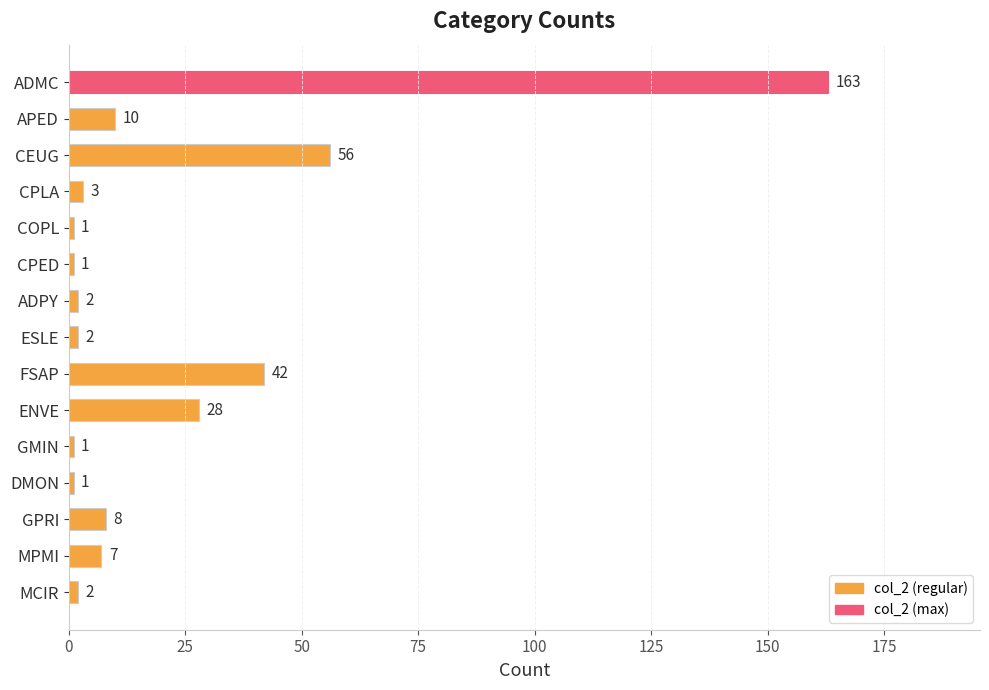

Where is the data nearest to the value 82?

CEUG